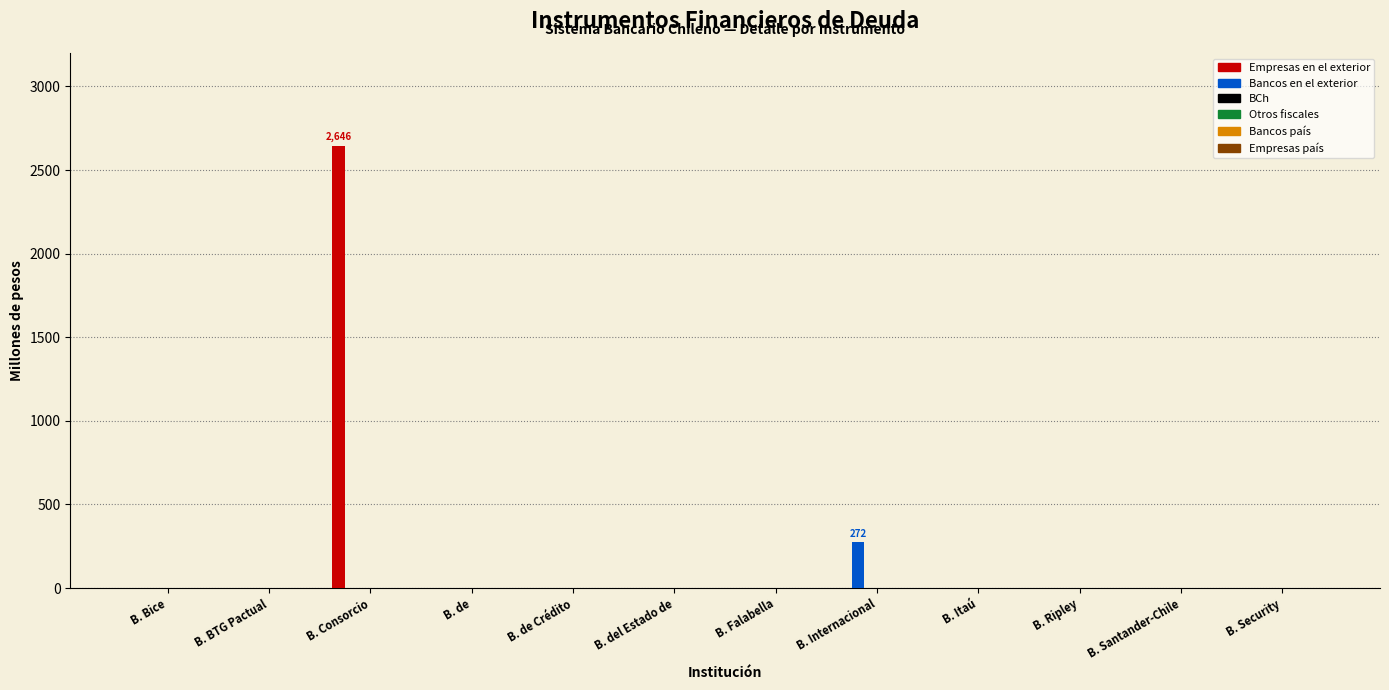

How many values in the Bancos en el exterior series exceed 0?

1